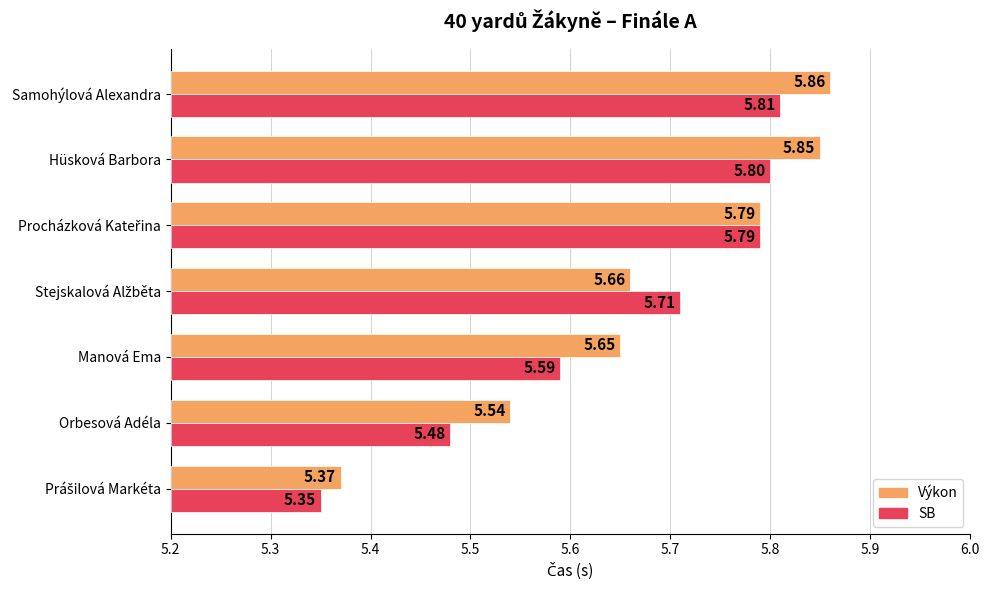

Which has a higher value, Prášilová Markéta or Manová Ema?

Manová Ema